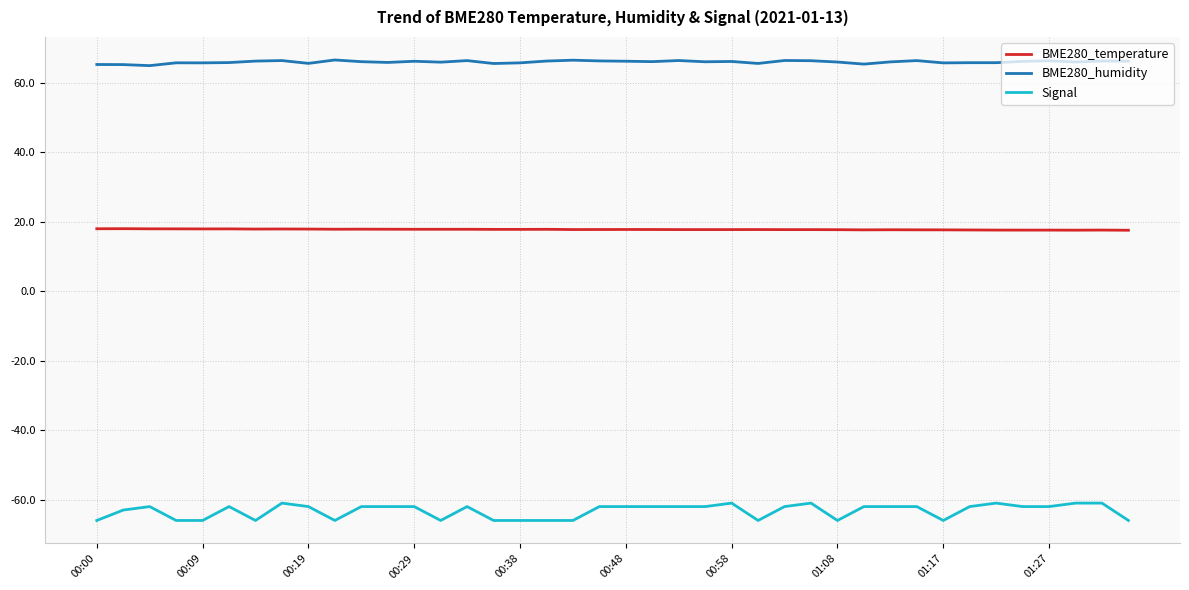

List the series in order of their overall mean, lowest first.

Signal, BME280_temperature, BME280_humidity